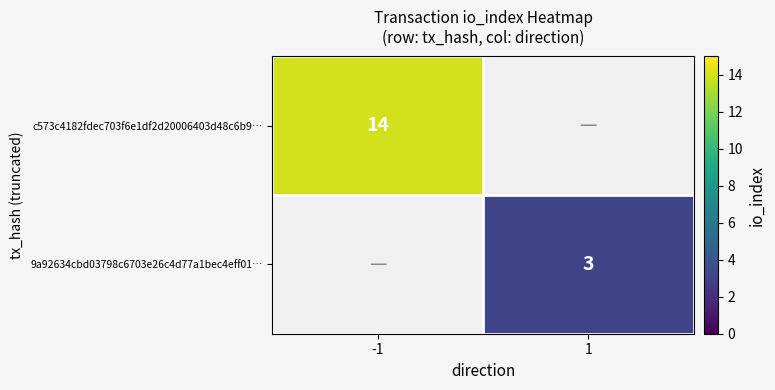

The value of c573c4182fdec703f6e1df2d20006403d48c6b9… at -1 is 5. True or false?

False